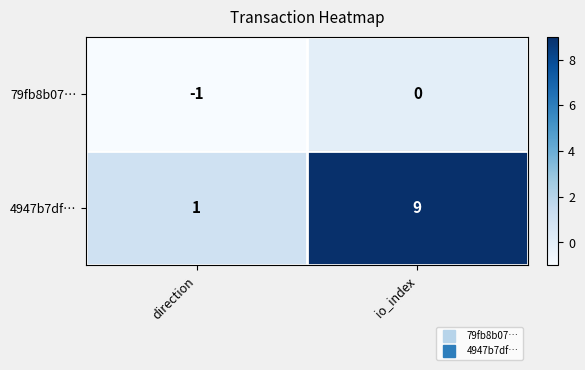

Reading right to left, what are all the values shown in this chart?

79fb8b07…: 0	-1
4947b7df…: 9	1